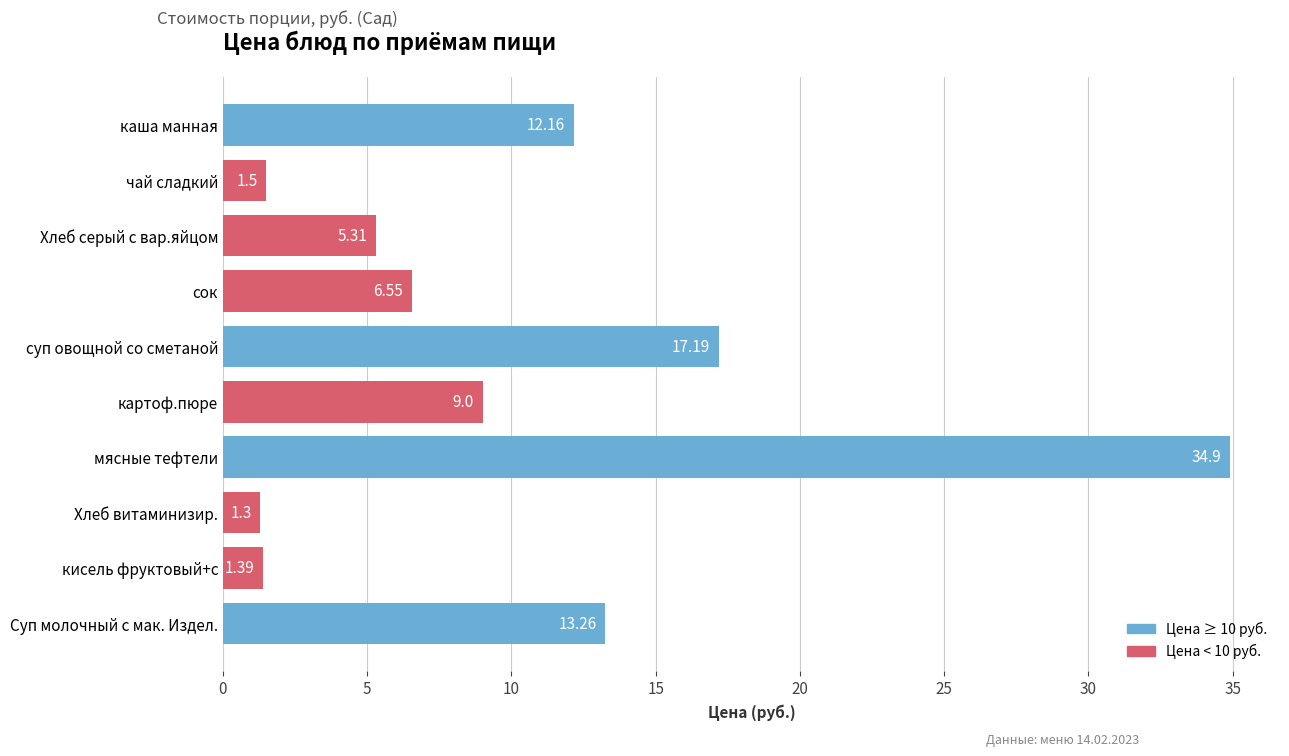

What is the label of the 1st bar from the top?

каша манная